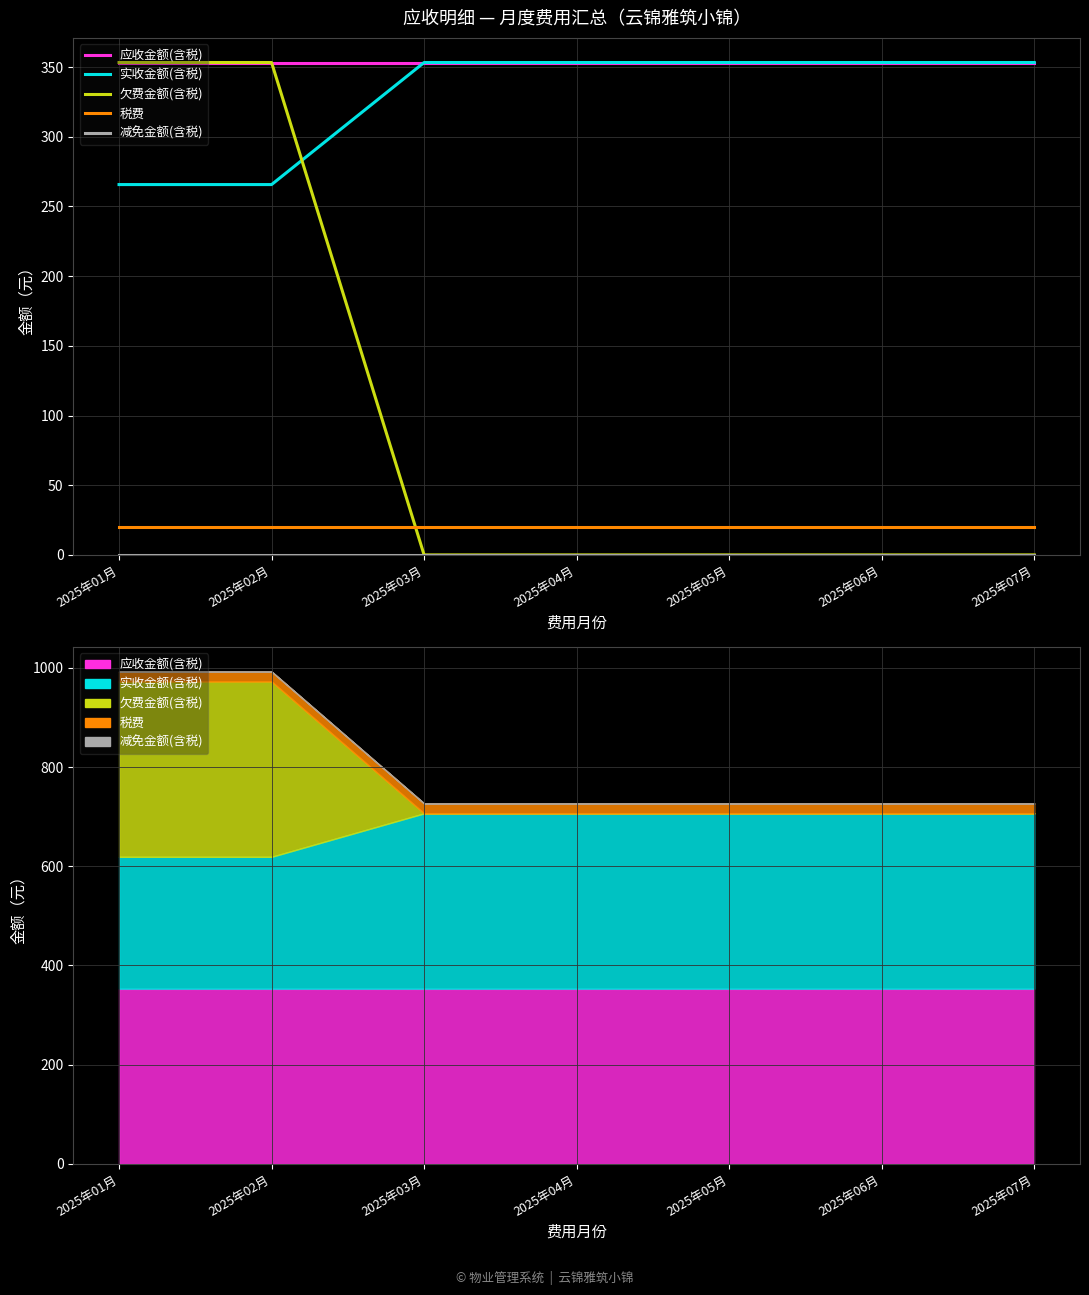

What is the approximate value of 实收金额(含税) at 2025年07月?

353.3